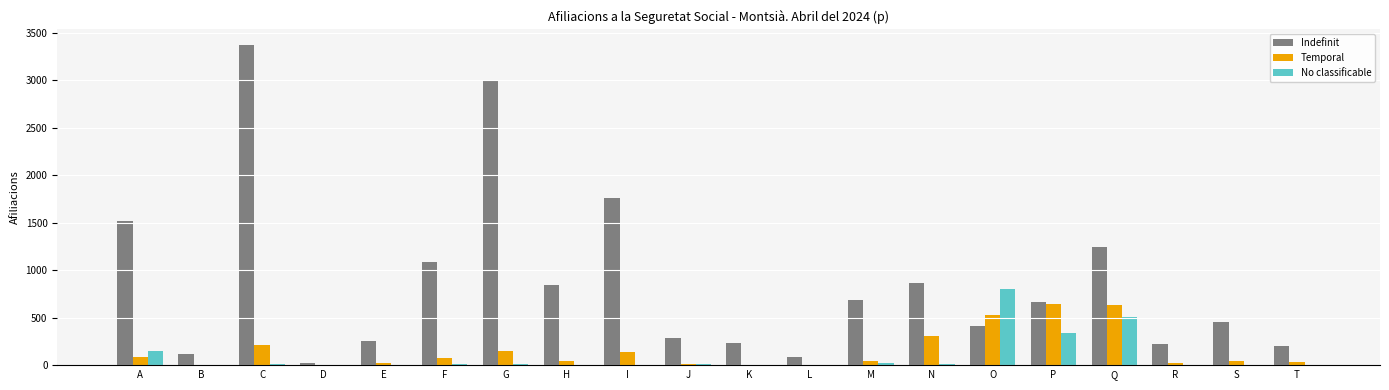

How many series are shown in this chart?

3